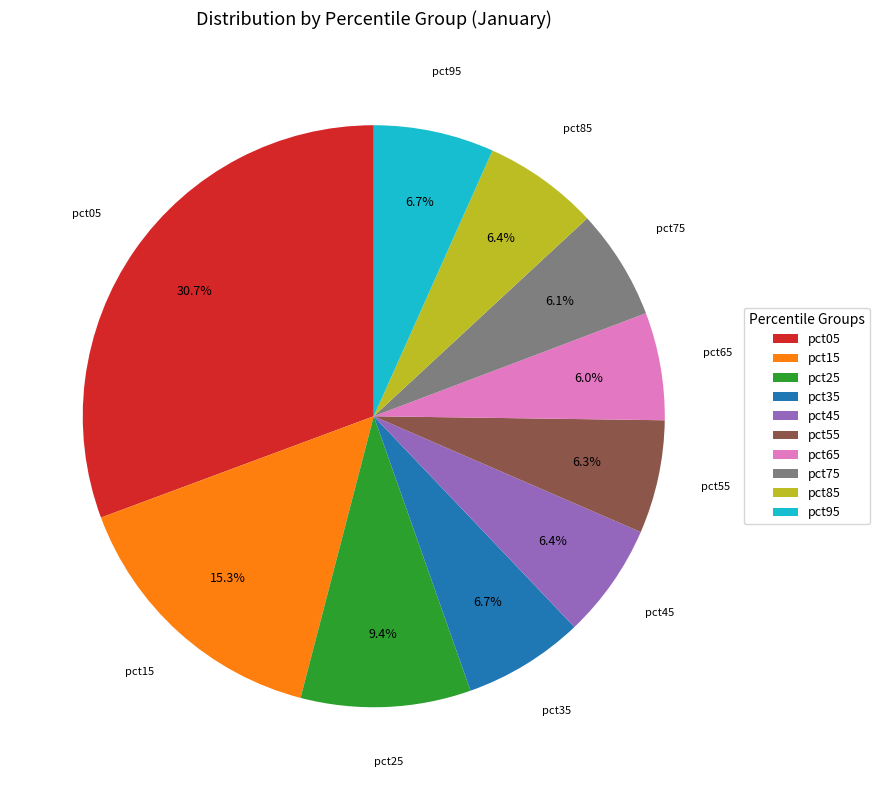

Which has a higher value, pct95 or pct75?

pct95